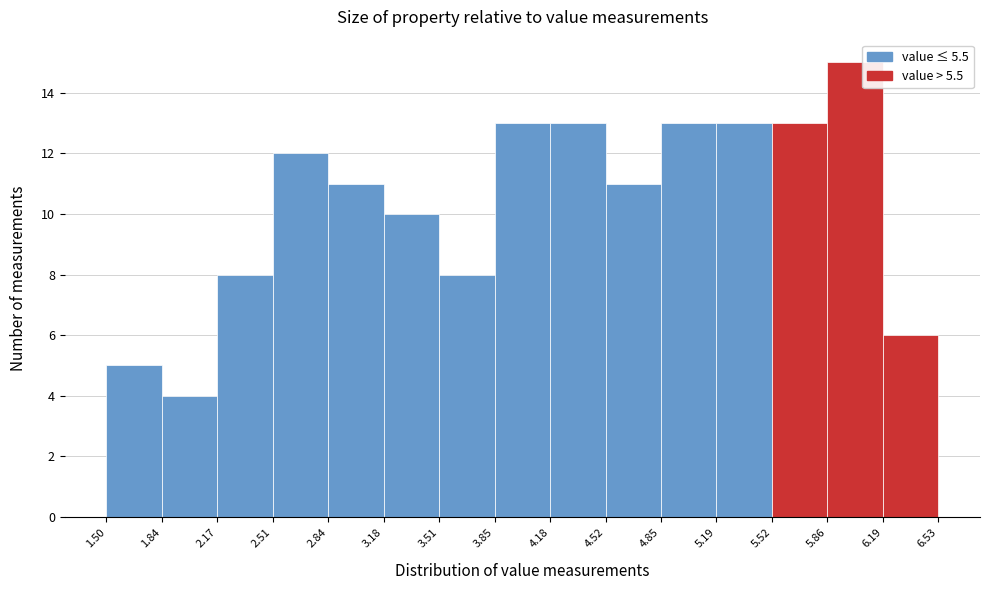

Over which range of the x-axis is the bar tallest?

5.86 to 6.19